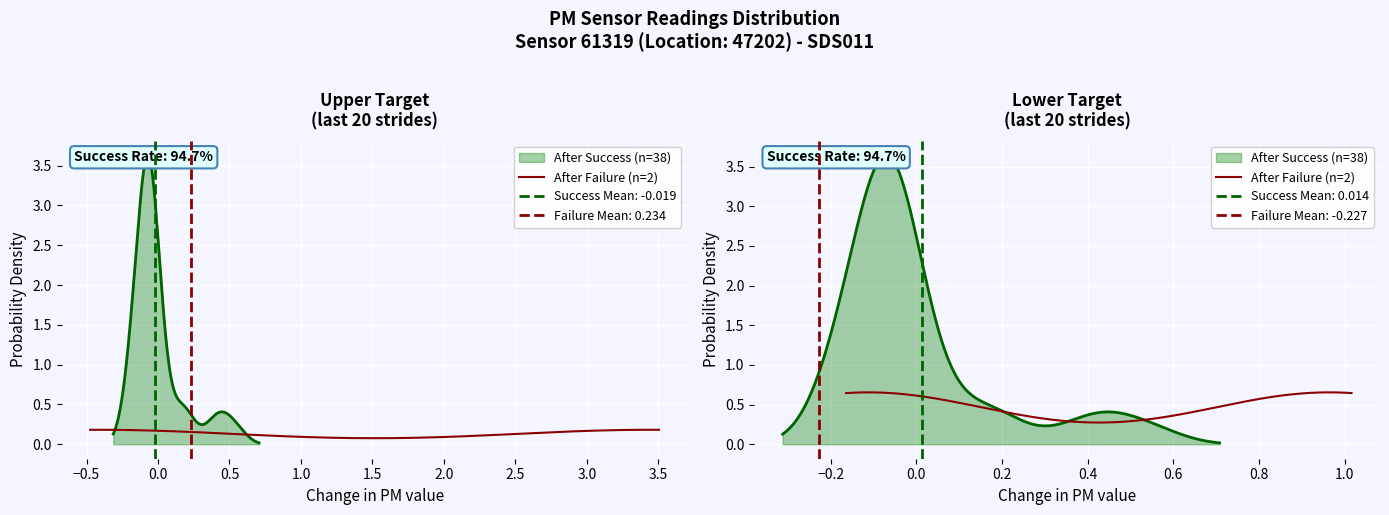

How many series are shown in this chart?

2